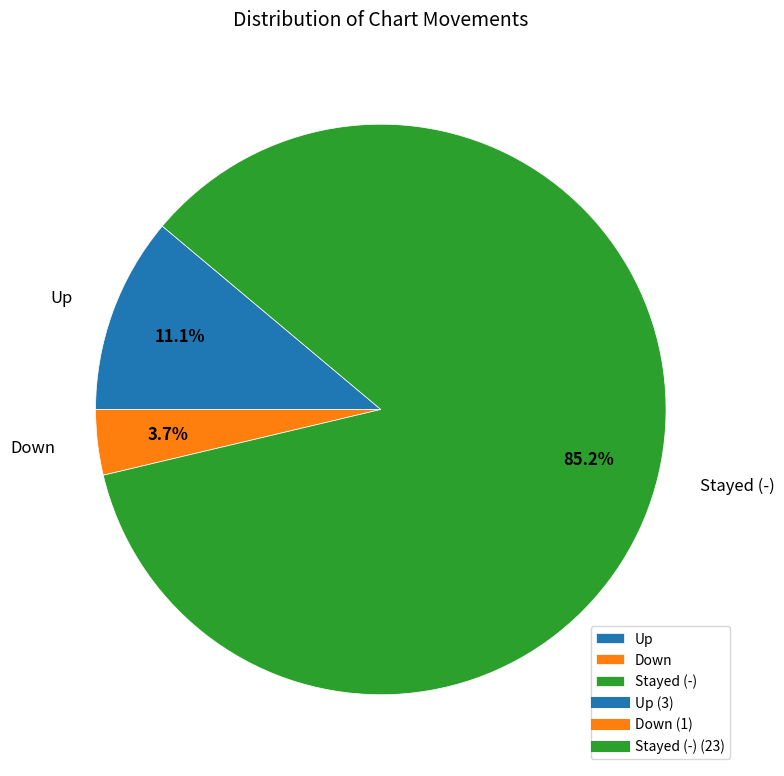

To the nearest percent, what is the average slice percentage?

33%